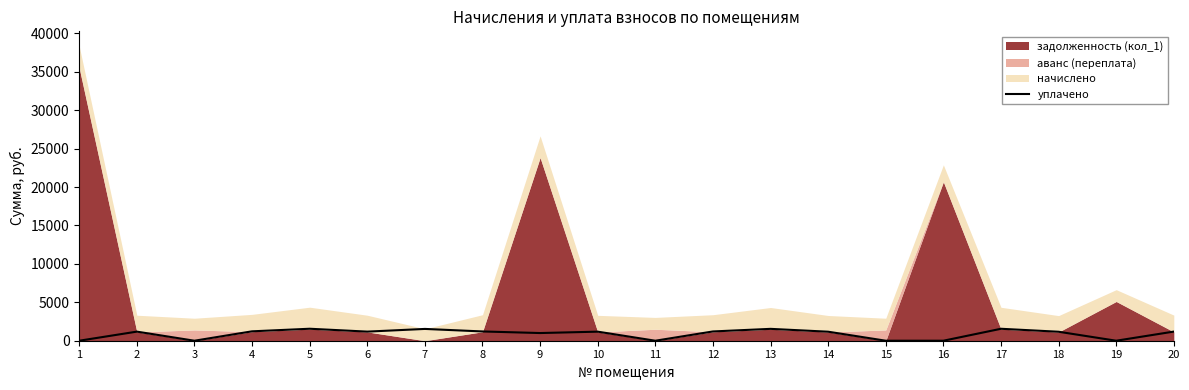

What is the value of the 7th point from the left?

1536.0